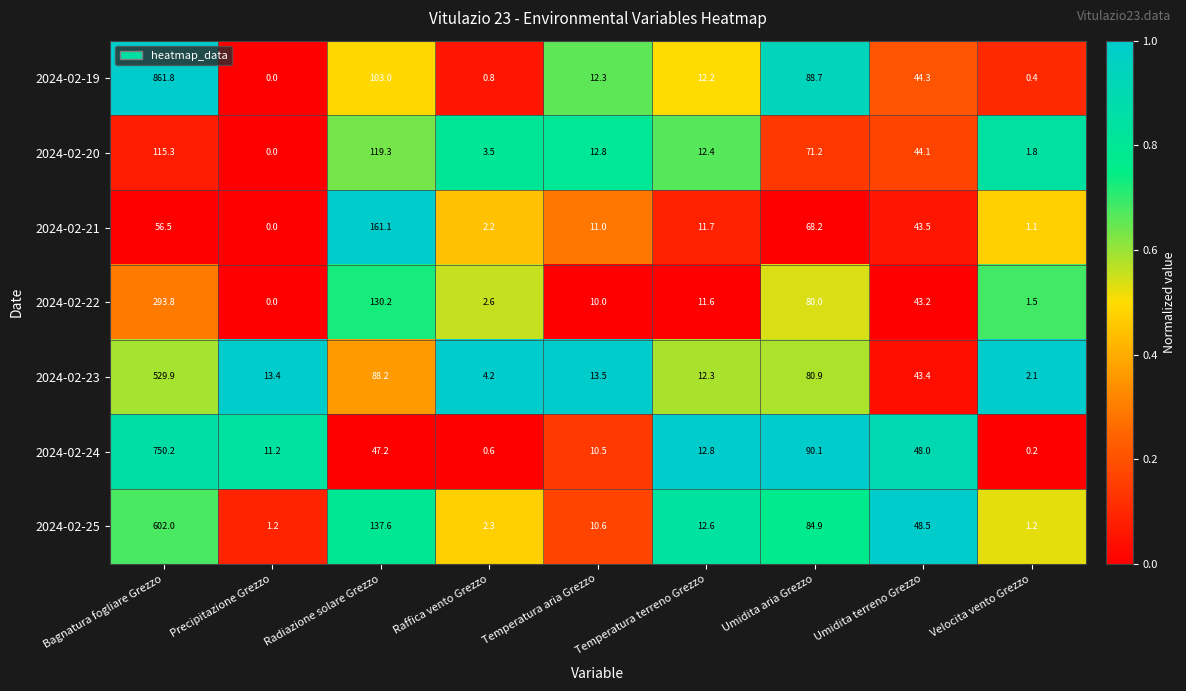

What is the maximum value shown in the chart?

861.8